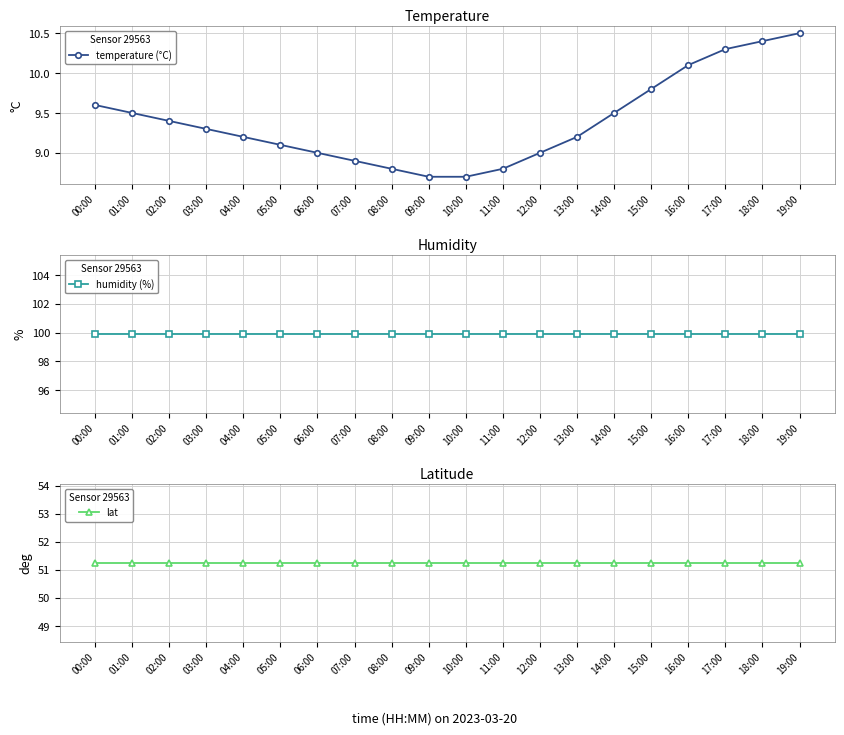

At how many categories does at least one series exceed 95?

20